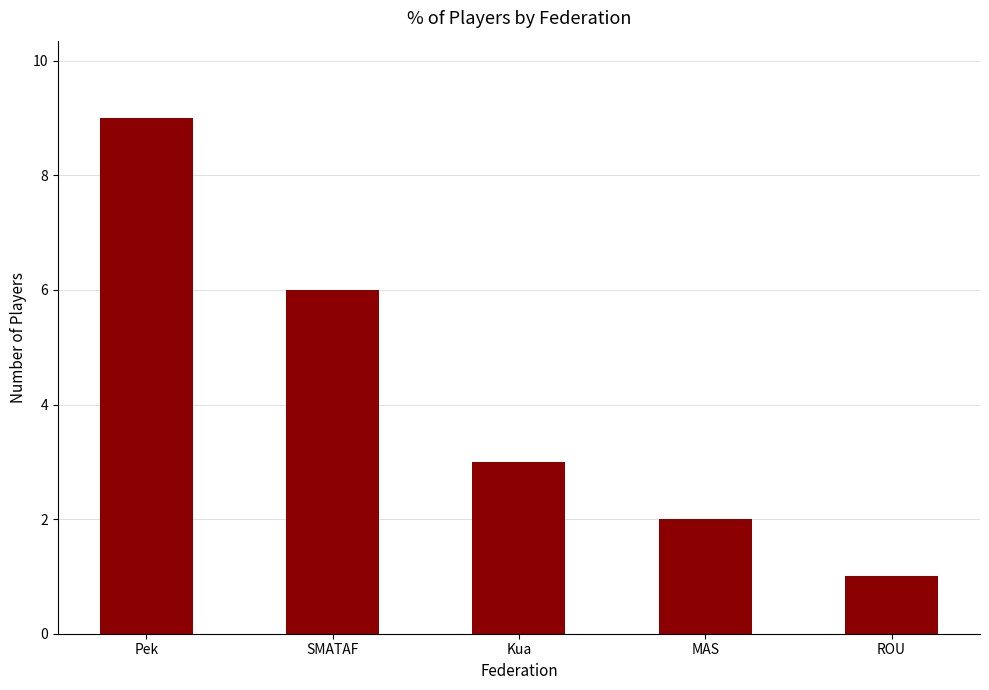

What is the value of the 1st bar from the left?

9